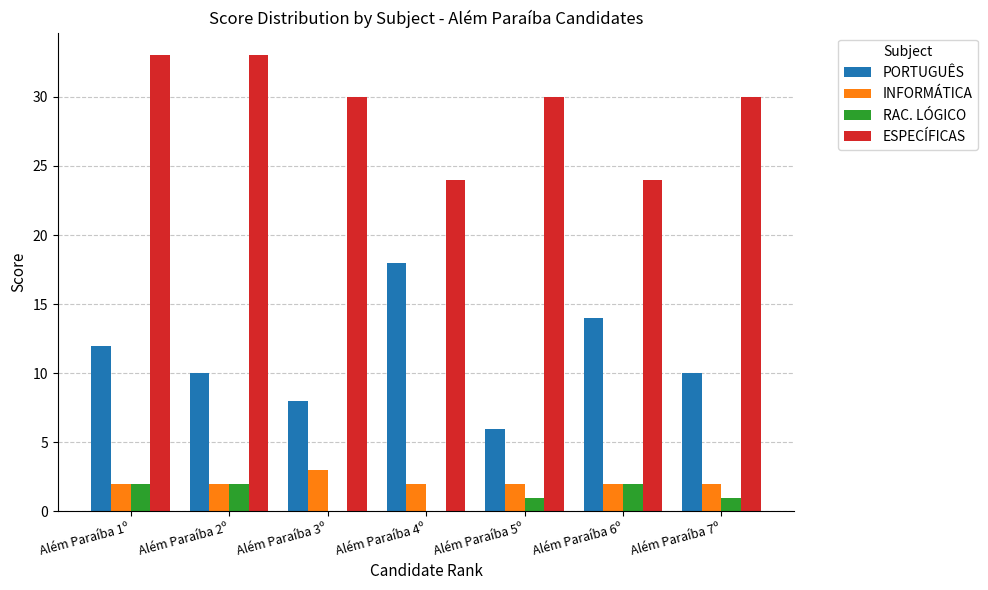

Which series has the largest total across all categories?

ESPECÍFICAS